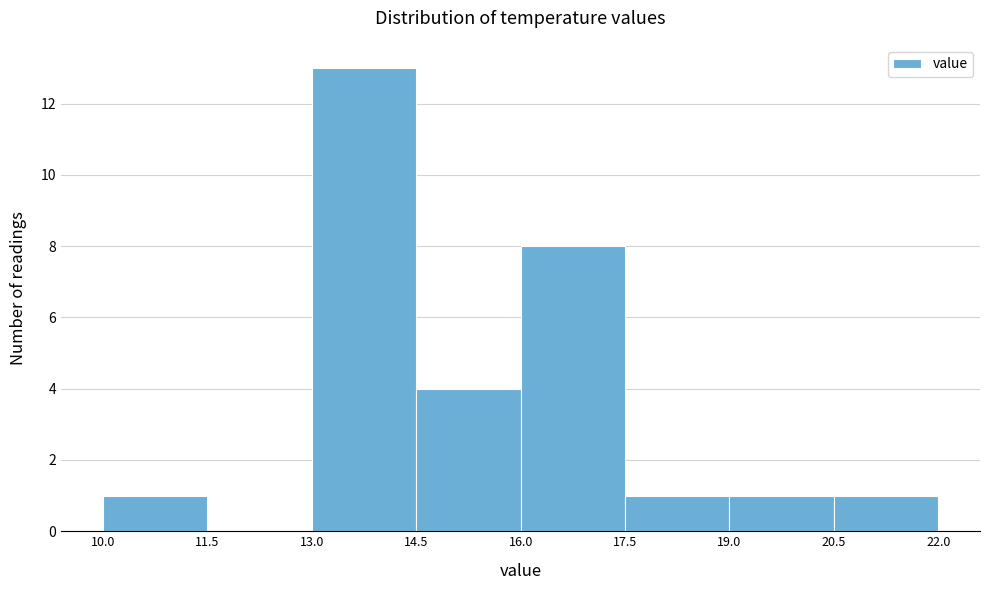

Reading left to right, transcribe this chart: for each bar, give the range it covers on the x-axis and its height. The values are not printed on the chart, so give them approximately, as read against the axis.

10.0 to 11.5: 1
11.5 to 13.0: 0
13.0 to 14.5: 13
14.5 to 16.0: 4
16.0 to 17.5: 8
17.5 to 19.0: 1
19.0 to 20.5: 1
20.5 to 22.0: 1